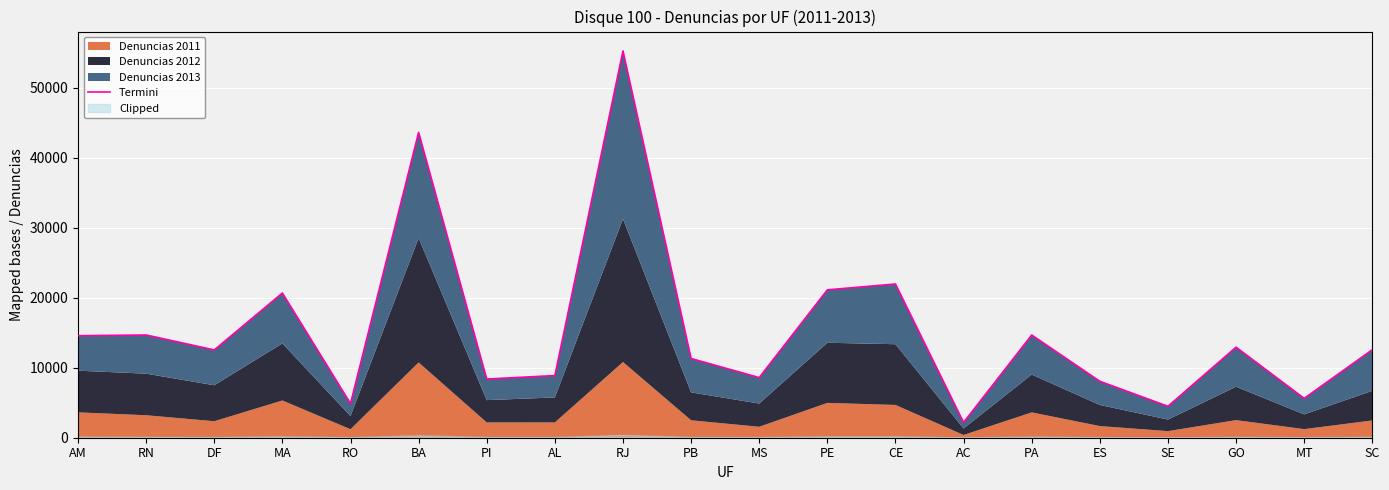

True or false: the data shows 1155 at RO.

False